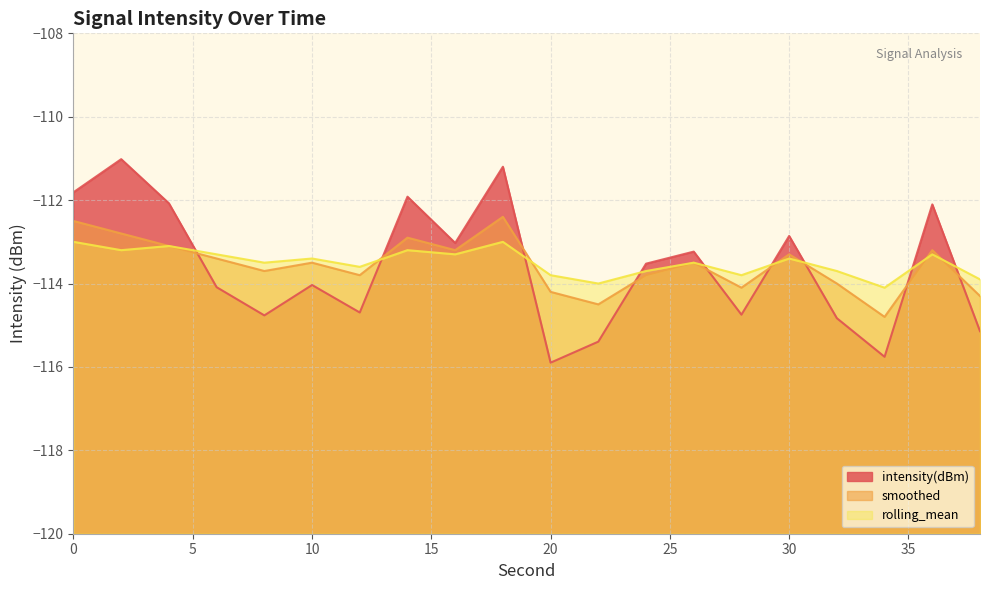

What is the difference between the maximum and minimum values in the rolling_mean line series?

1.1